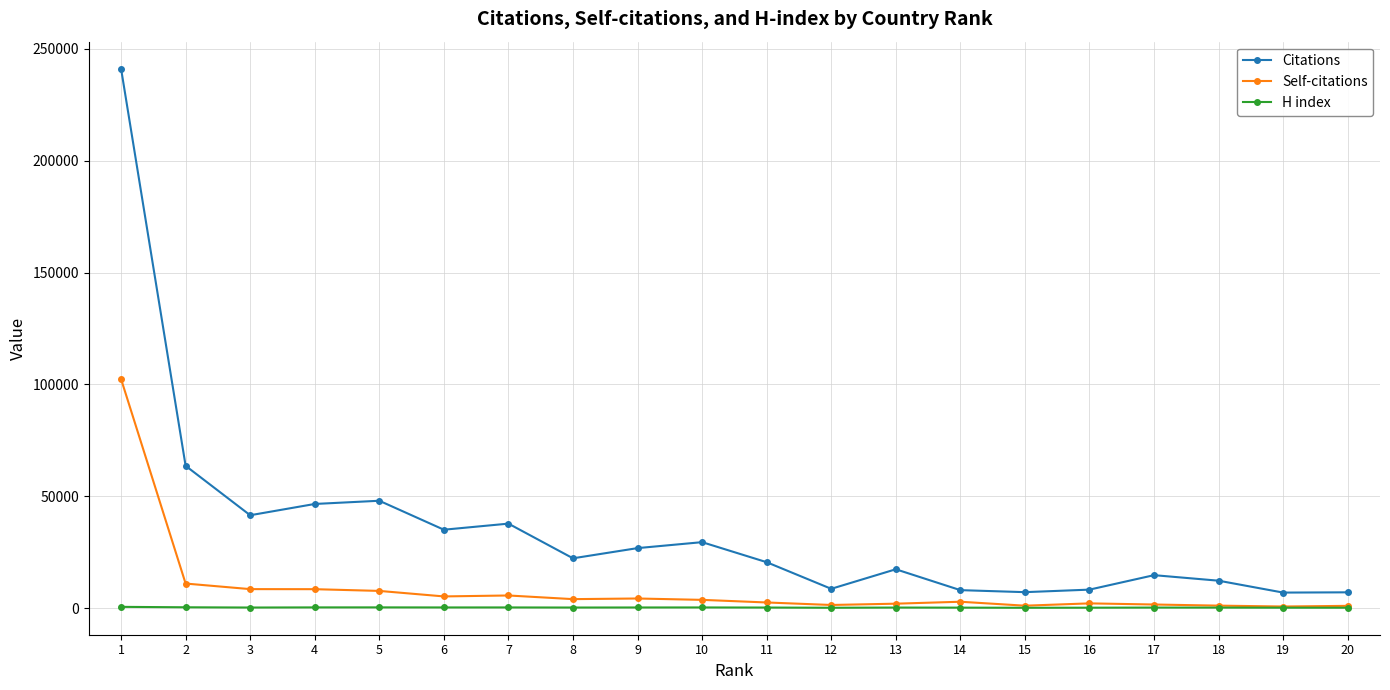

What is the value of the H index point at the 8th from the left?

226